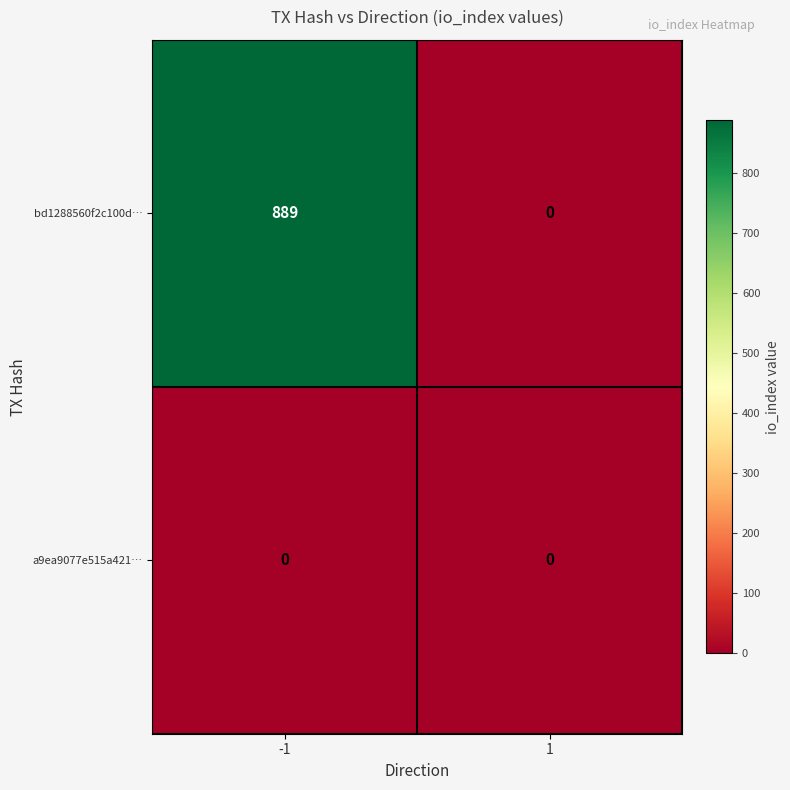

What is the maximum value for bd1288560f2c100d…?

889